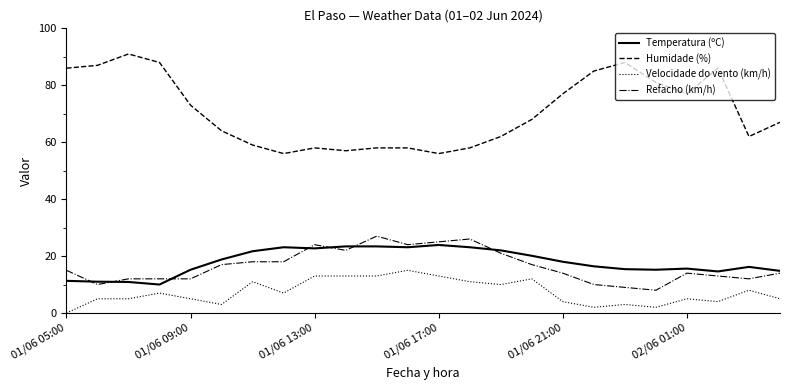

How many lines are shown in the chart?

4